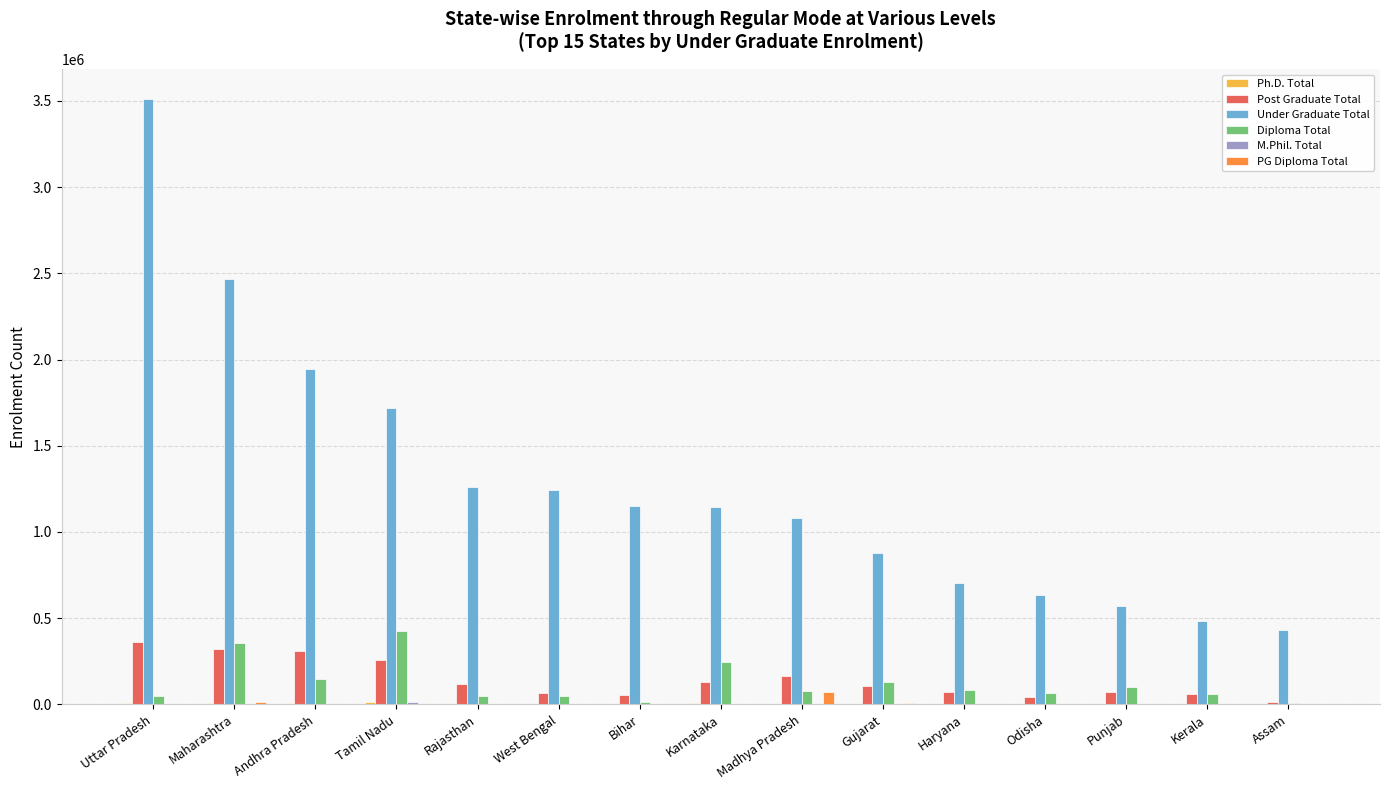

Which series has the largest total across all categories?

Under Graduate Total